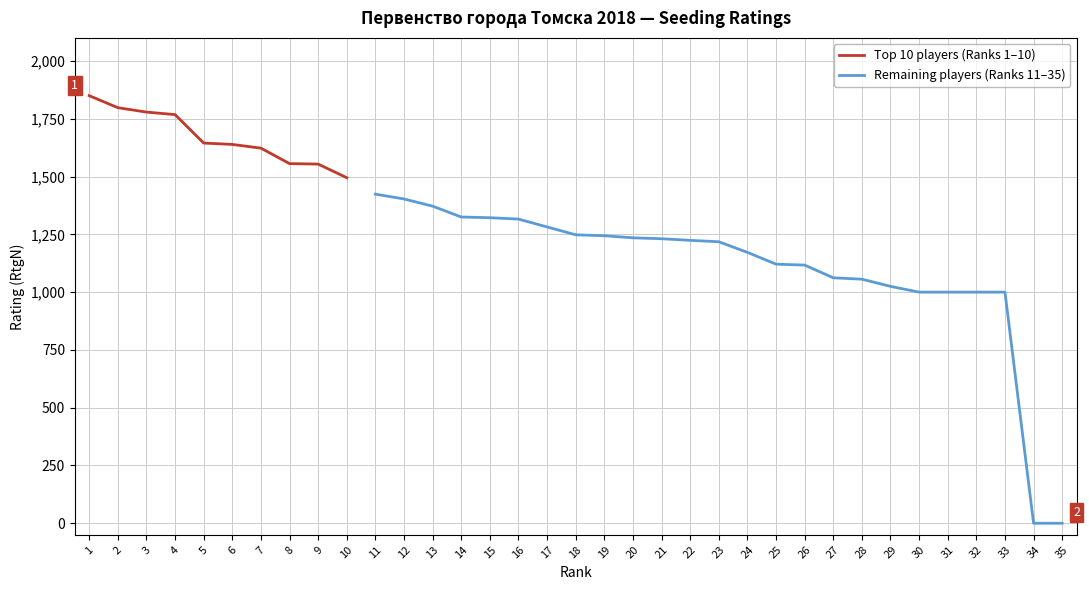

What is the difference between the maximum and minimum values?

1850